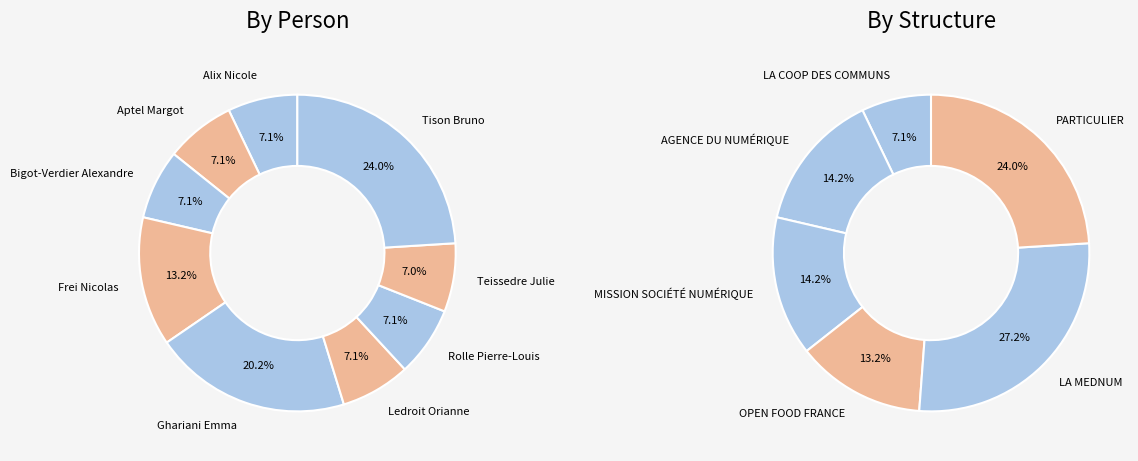

Combined, do Rastetter Yvon and Frei Nicolas account for over 50%?

No